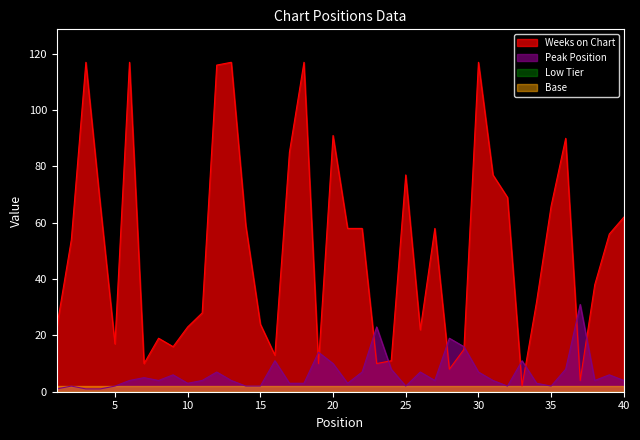

Does the chart have visible grid lines?

No